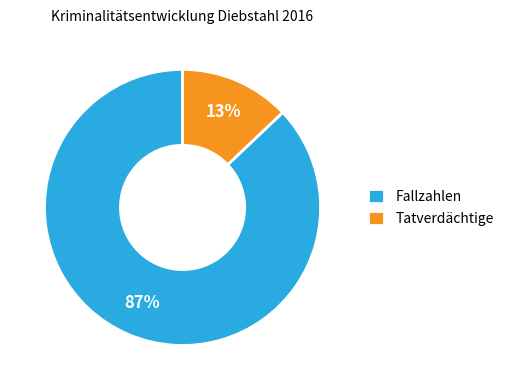

Which slice represents more than half of the pie?

Fallzahlen